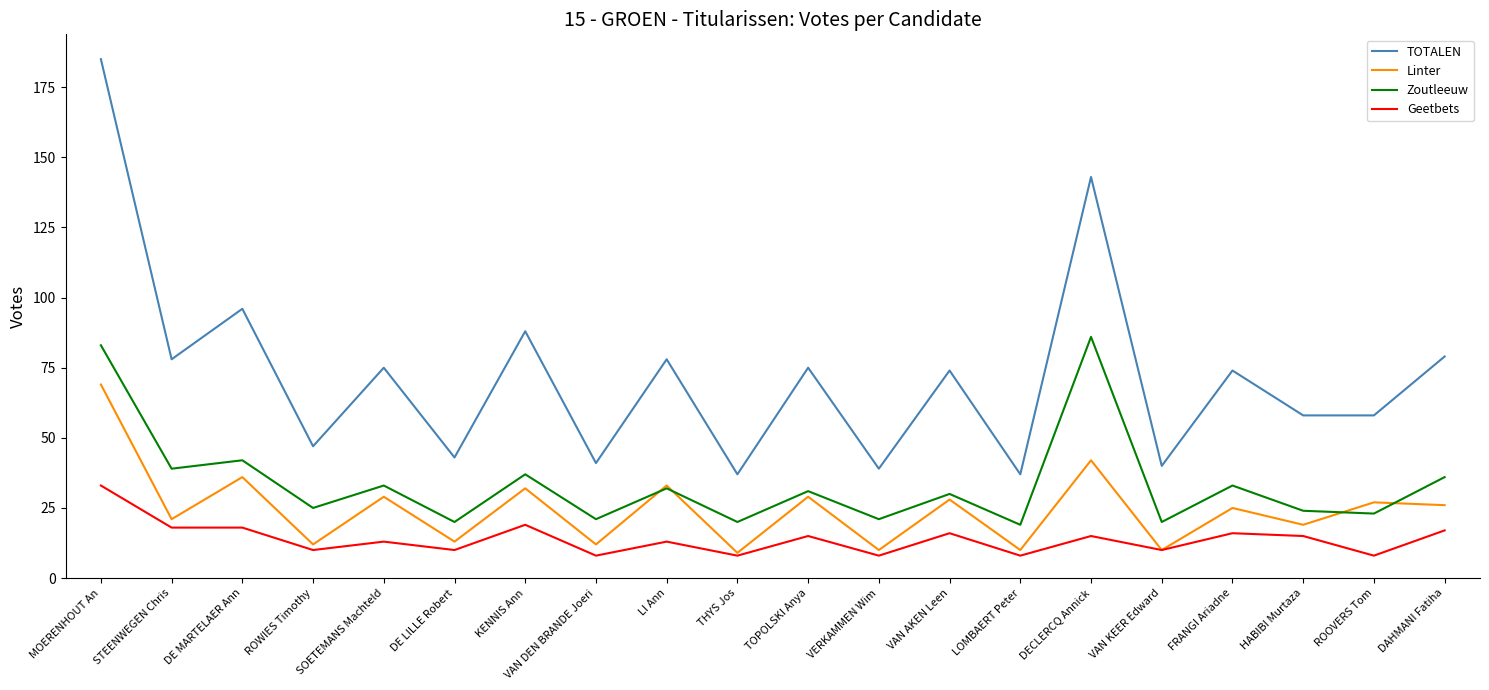

What is the difference between the Zoutleeuw values at STEENWEGEN Chris and HABIBI Murtaza?

15